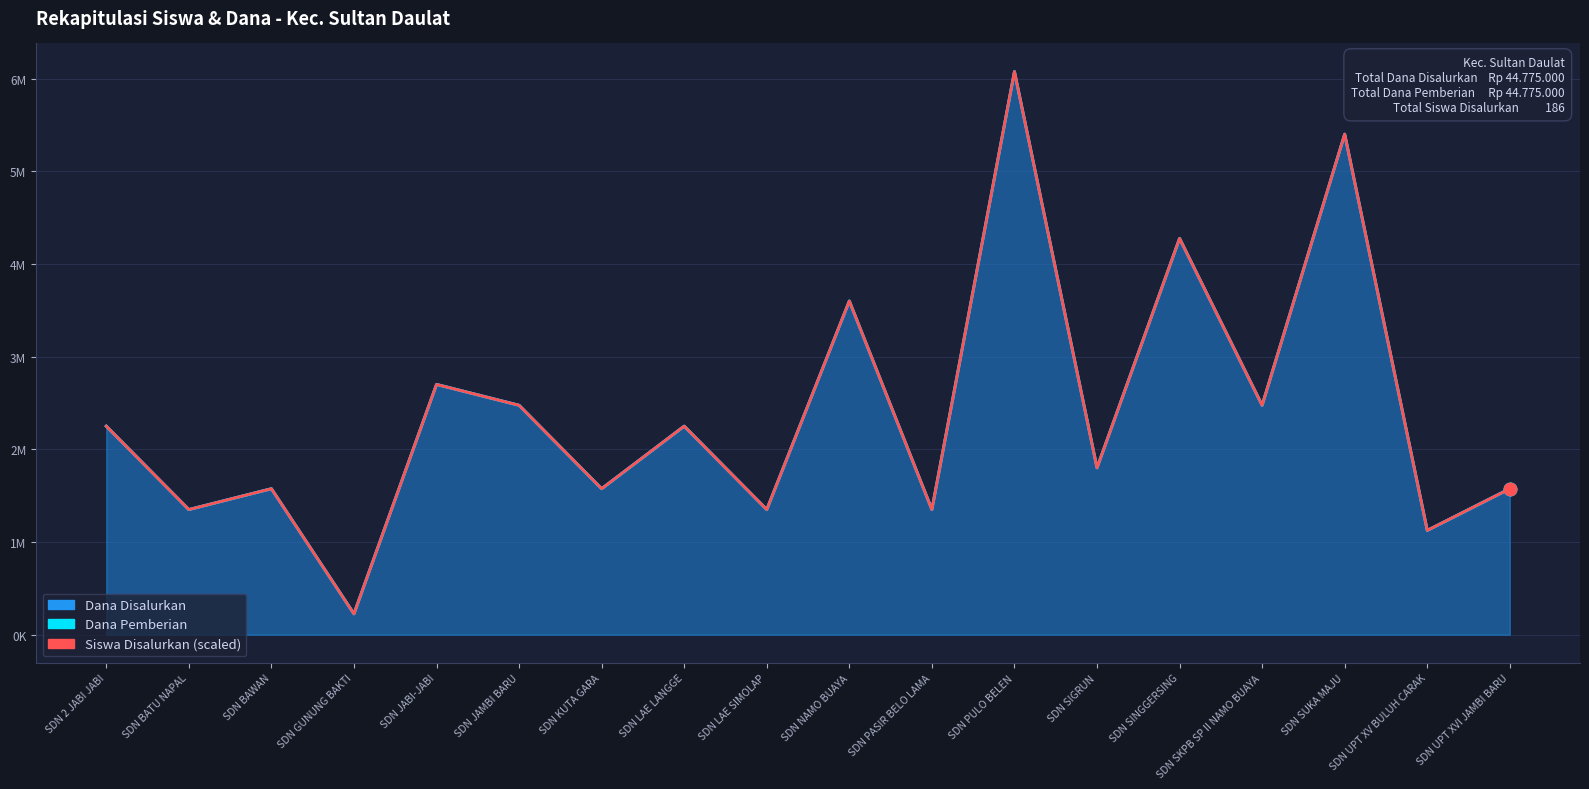

What is the label of the 3rd point from the left?

SDN BAWAN